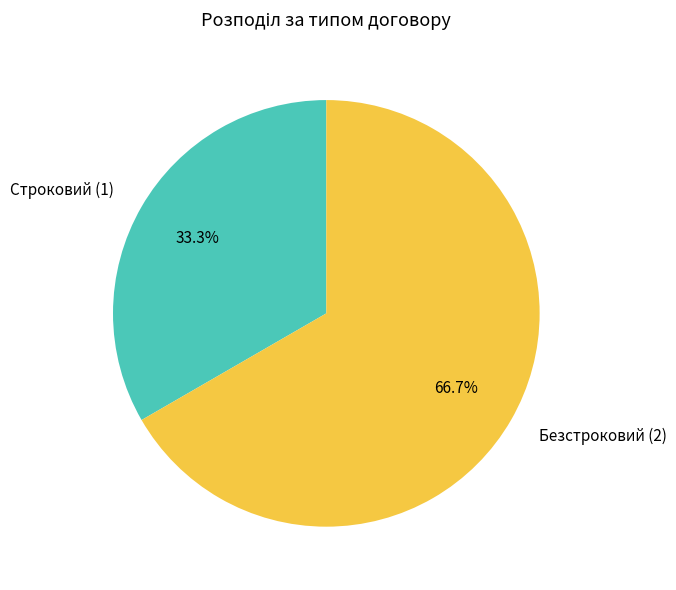

Is Безстроковий the majority of the pie?

Yes